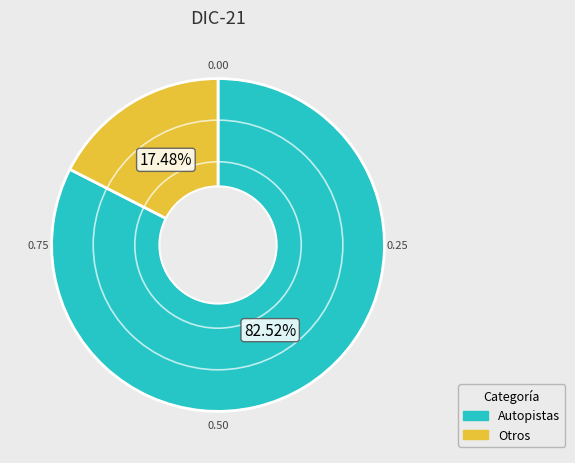

Which category has the smallest portion of the pie?

Otros